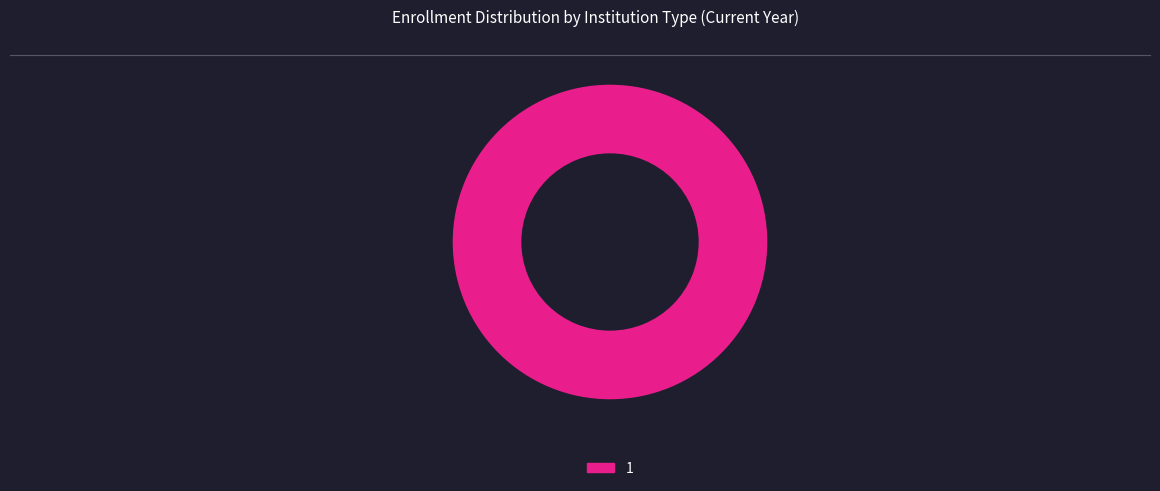

Does 1 account for over 50% of the chart?

Yes